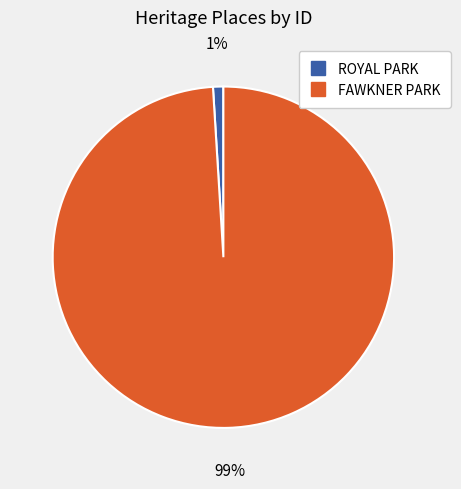

The FAWKNER PARK slice represents 89% of the pie. True or false?

False